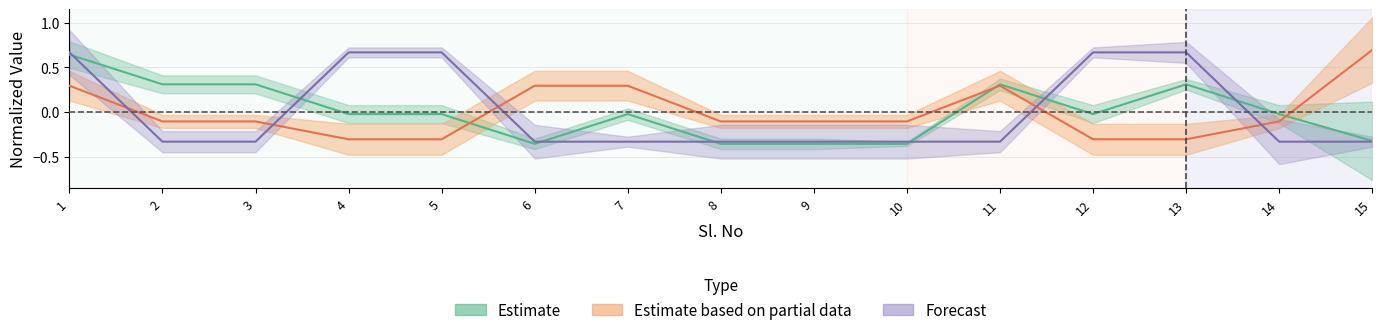

Is the value of Housing_access at 7 greater than the value of col_10 at 6?

Yes